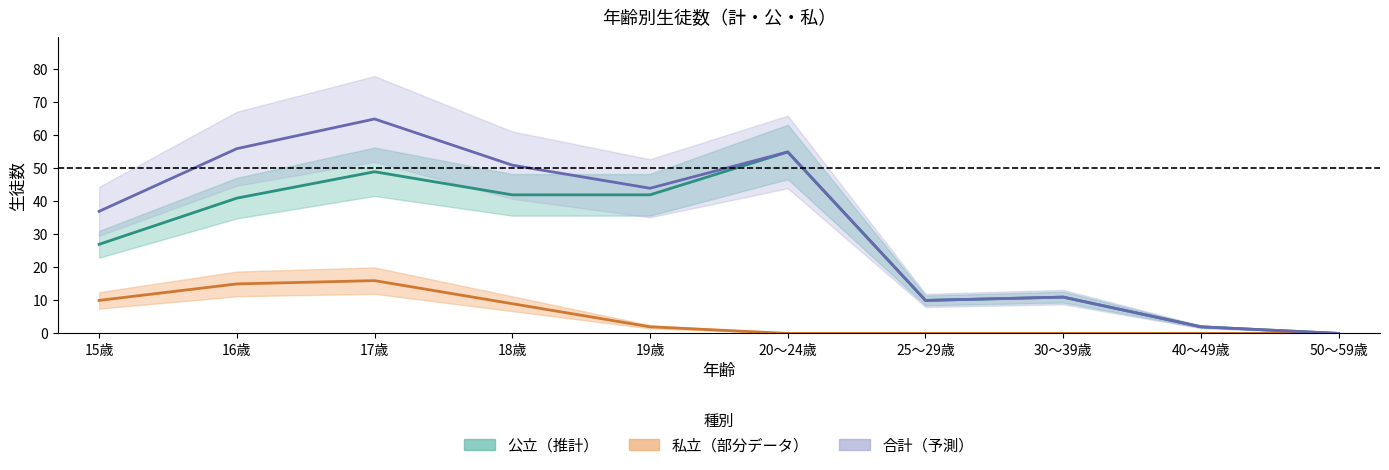

How many lines are shown in the chart?

3